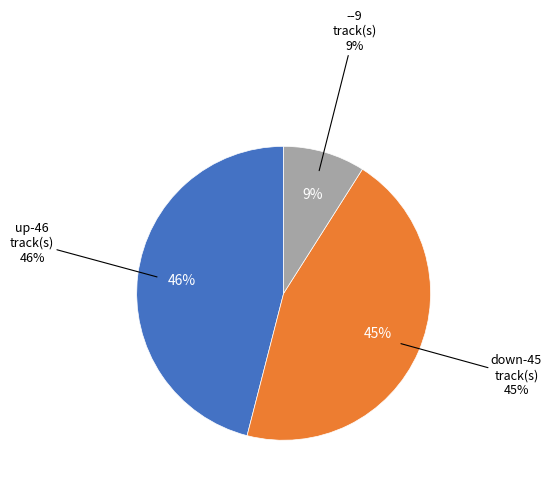

True or false: down accounts for 57% of the total.

False